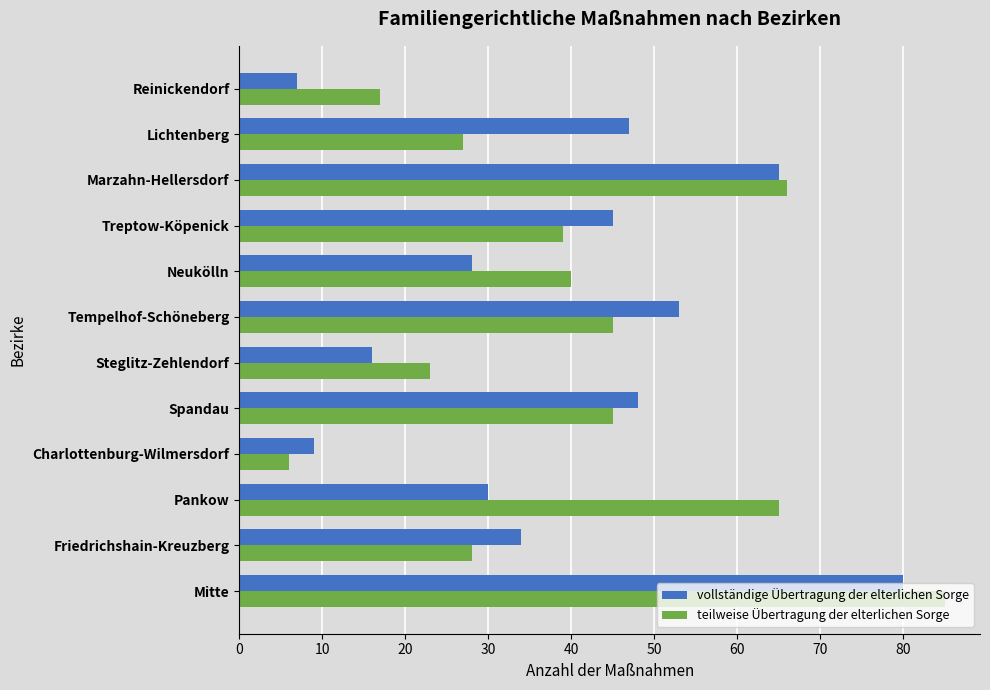

Is it true that vollständige Übertragung der elterlichen Sorge equals 53 at Tempelhof-Schöneberg?

True